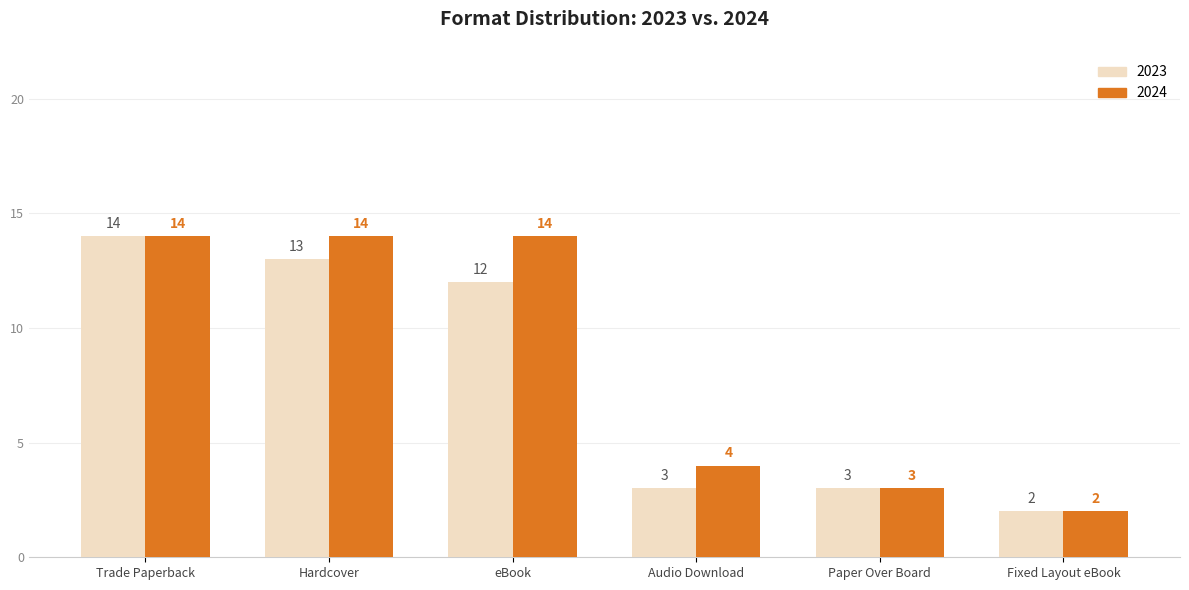

What is the label of the 1st bar from the left?

Trade Paperback